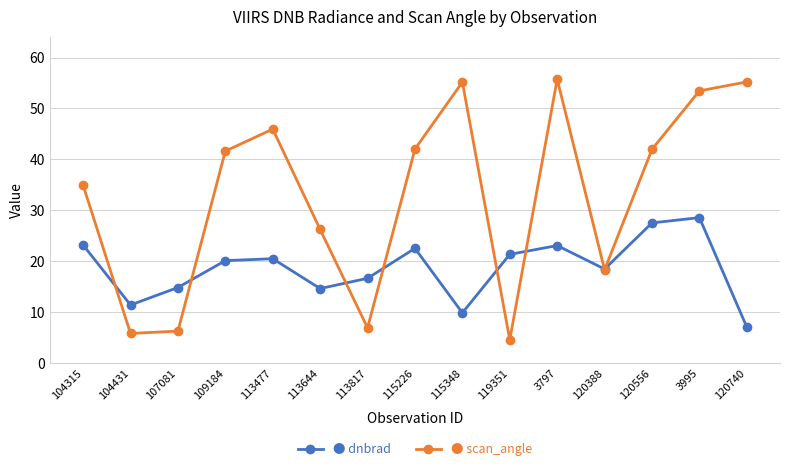

What is the label of the 13th point from the left?

120556